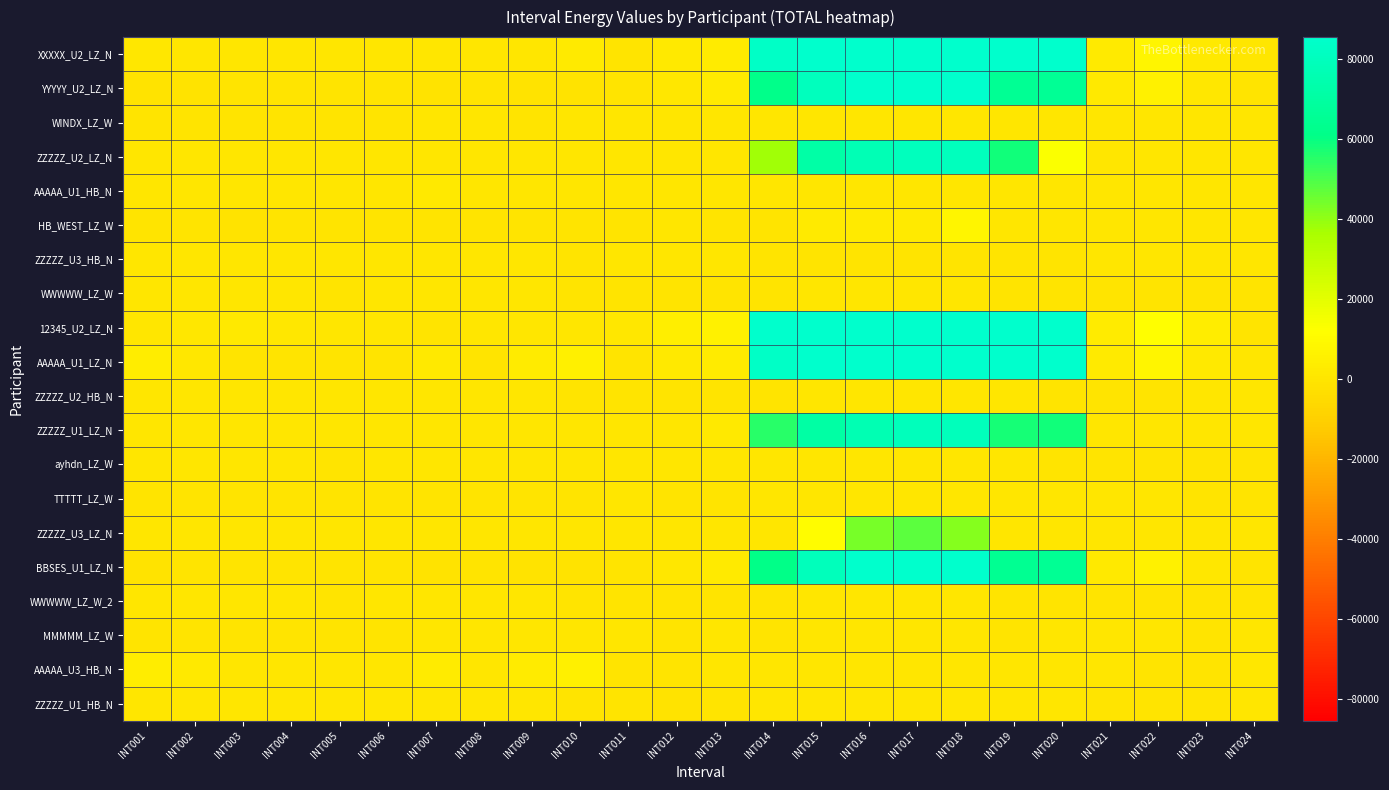

Between INT020 and INT023, which is larger?

INT020